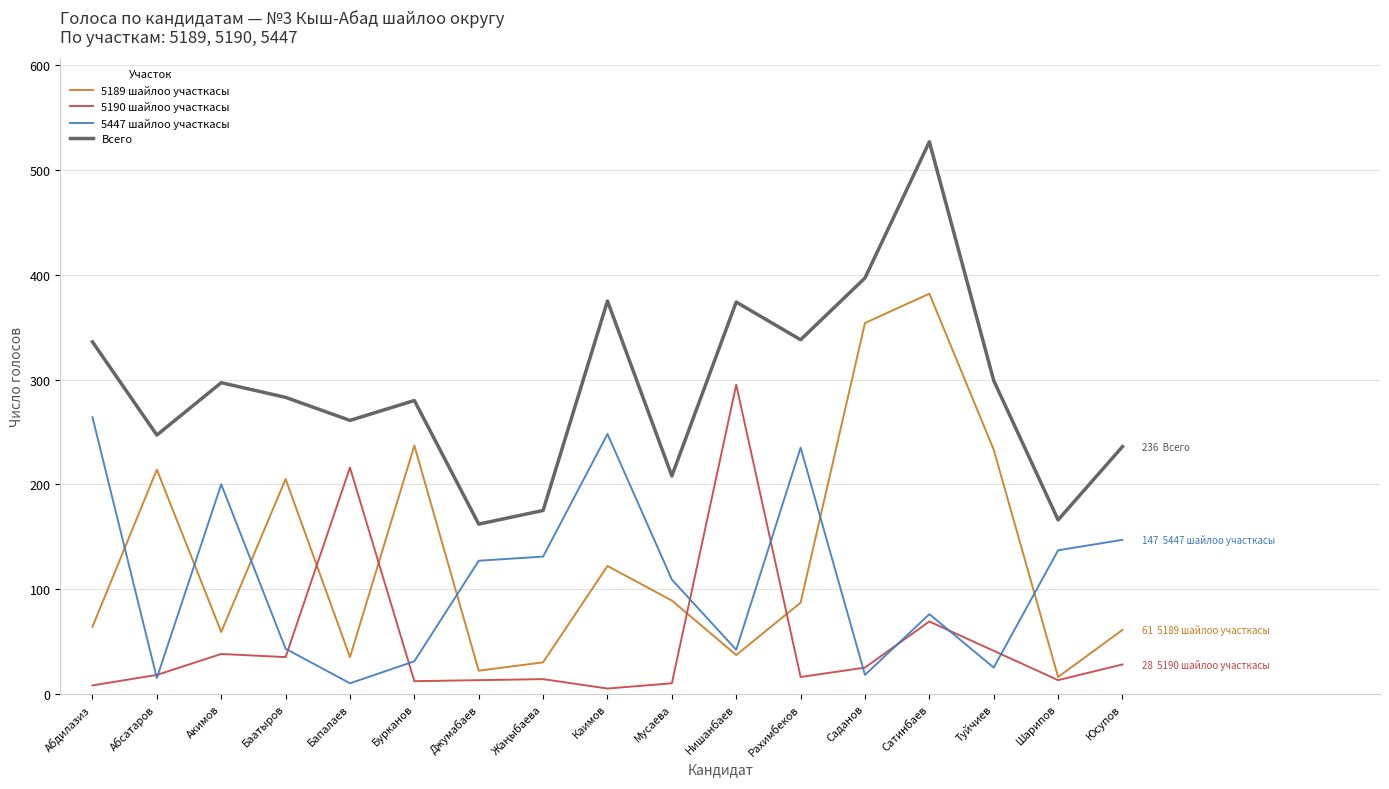

What value does the Всего series have at Сатинбаев, to the nearest 50?

550